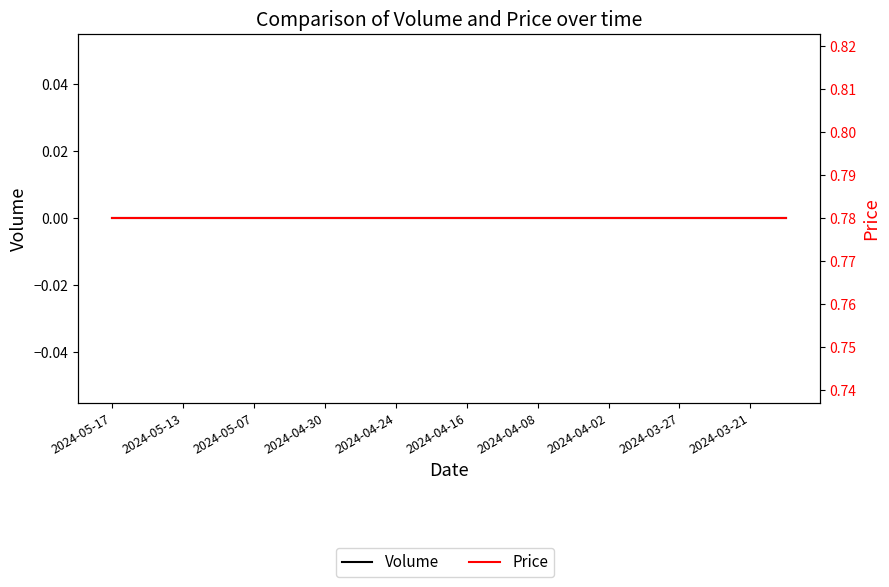

How many categories are shown in the chart?

39